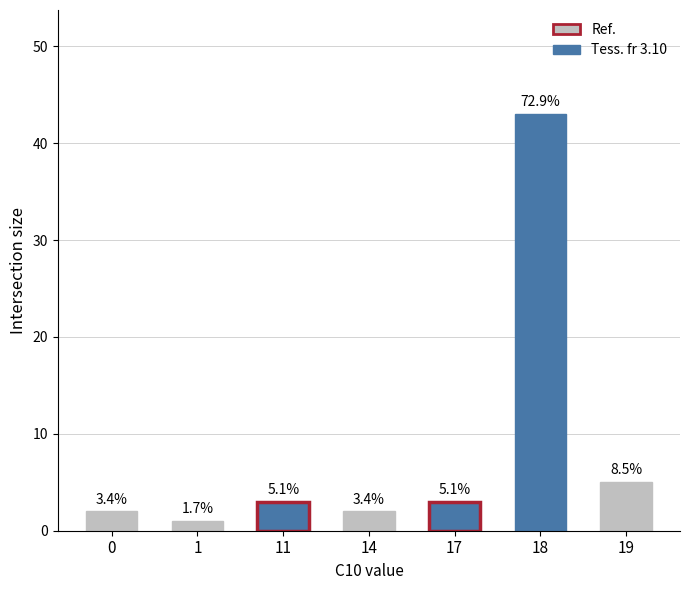

Does the chart contain any negative values?

No